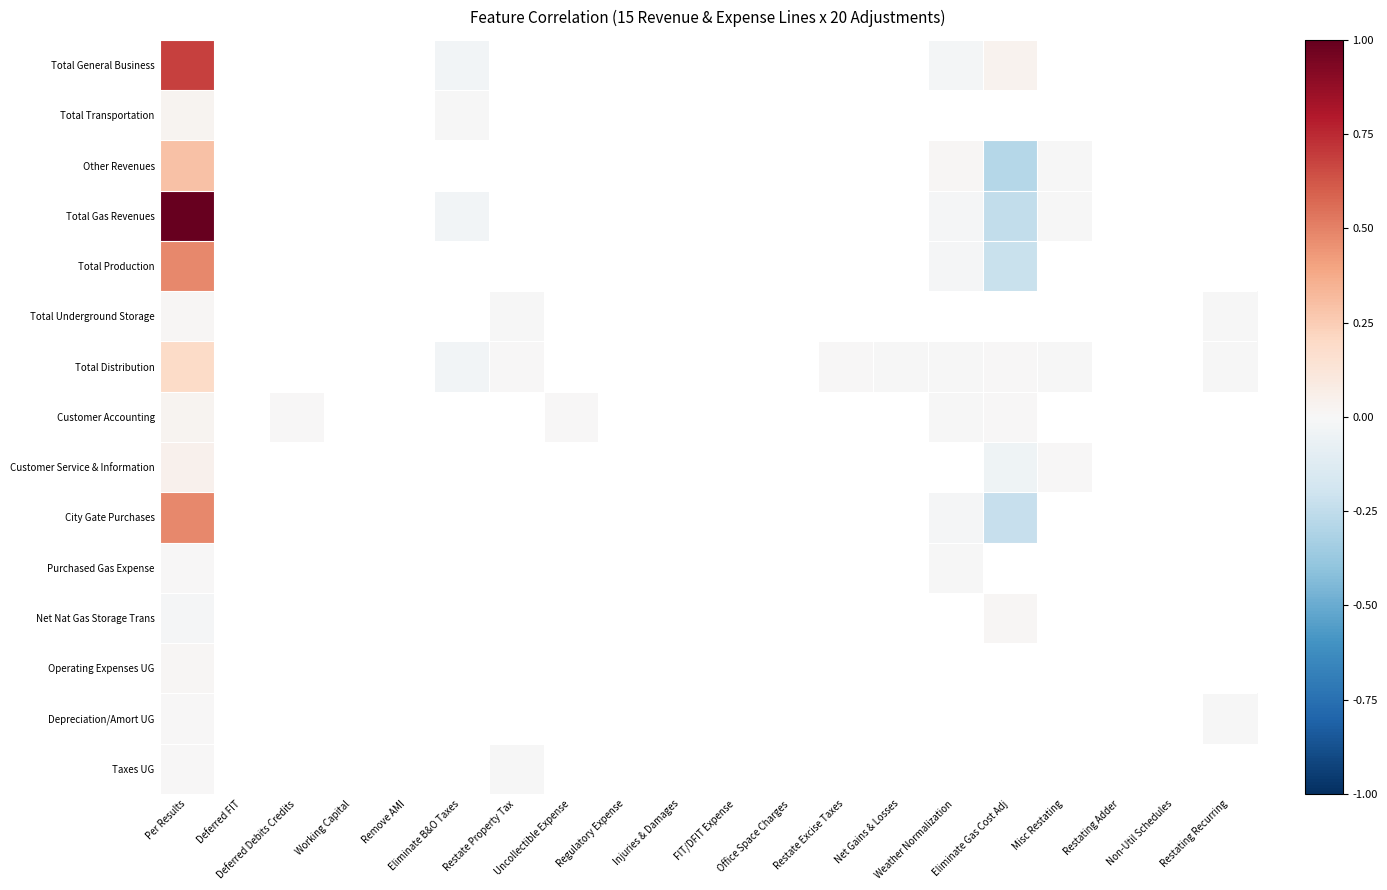

How many distinct data groups are displayed?

15